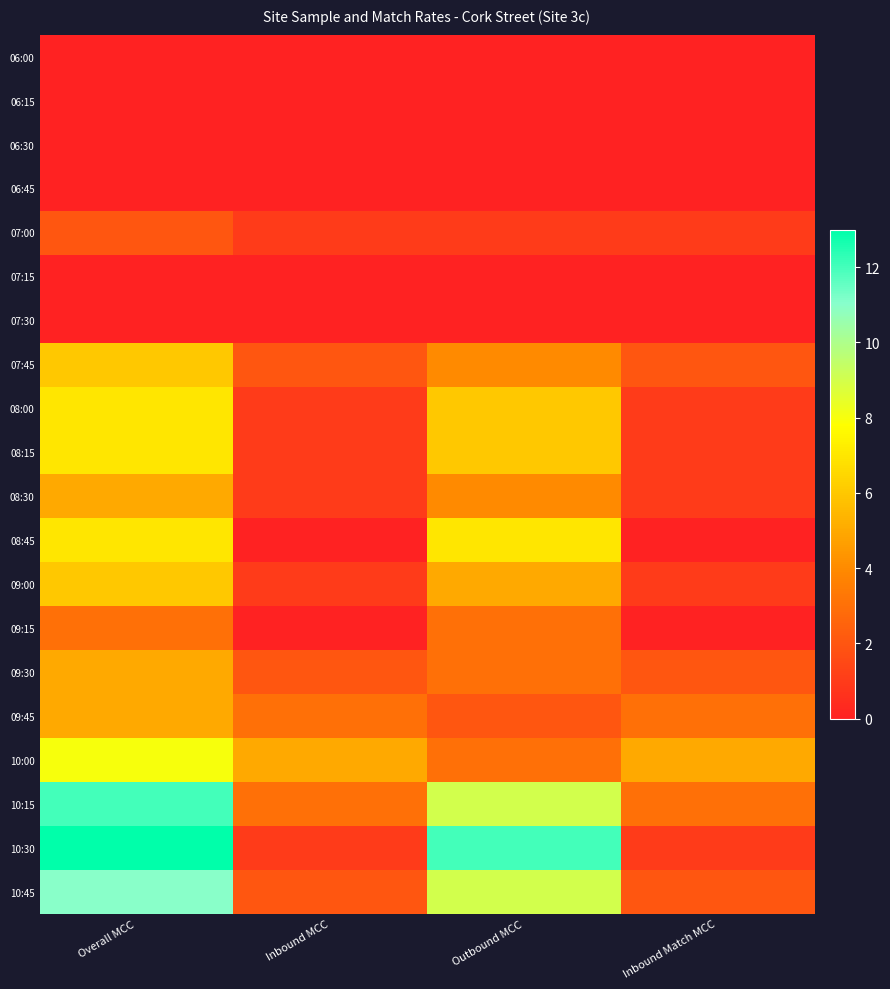

List the series in order of their peak value, highest first.

10:30, 10:15, 10:45, 10:00, 08:00, 08:15, 08:45, 07:45, 09:00, 08:30, 09:30, 09:45, 09:15, 07:00, 06:00, 06:15, 06:30, 06:45, 07:15, 07:30